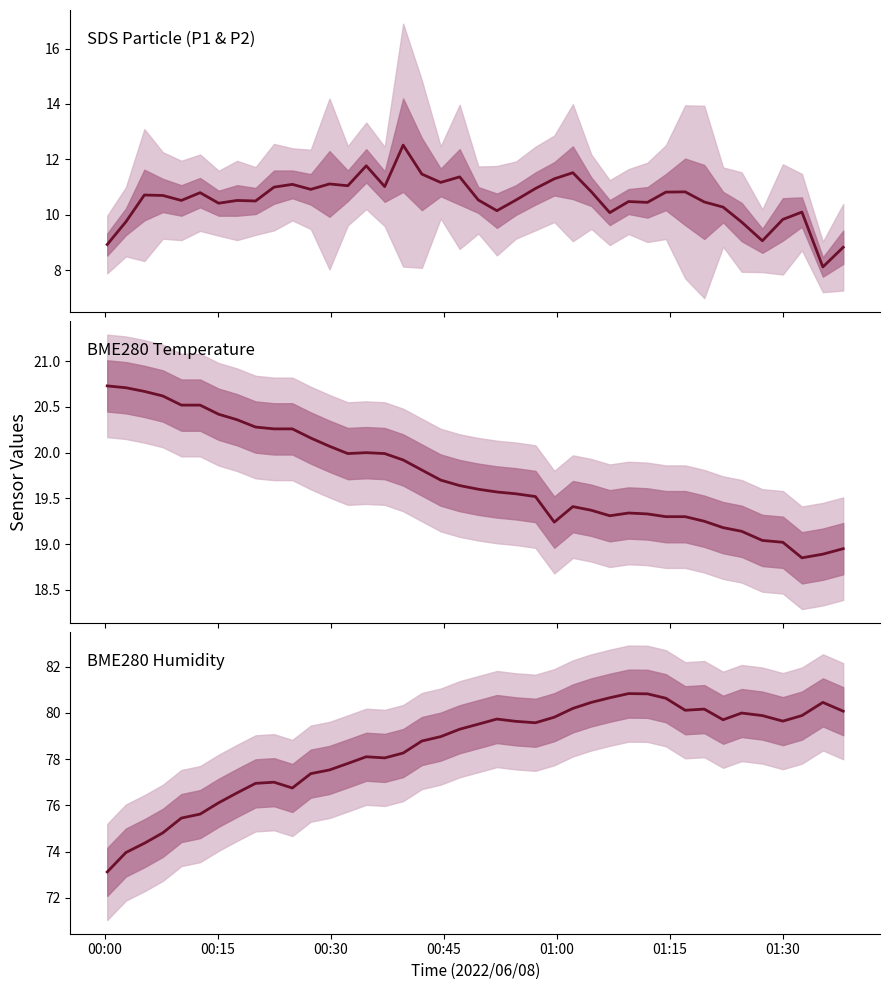

How many values in the SDS P1&P2 mean series are below 10?

7